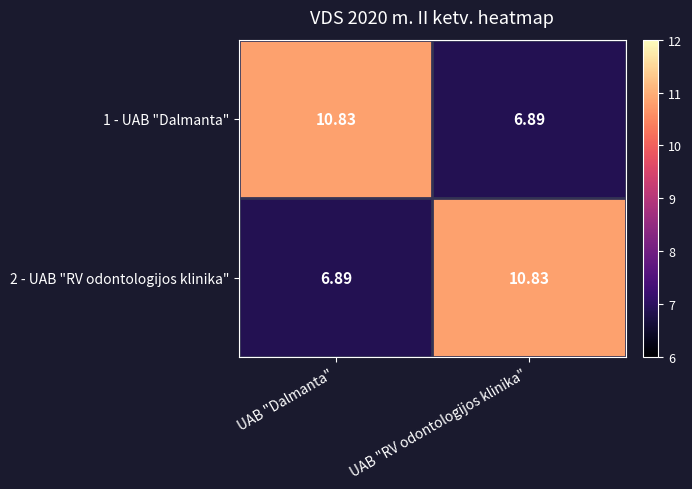

At which label is 2 - UAB "RV odontologijos klinika" closest to 8?

UAB "Dalmanta"